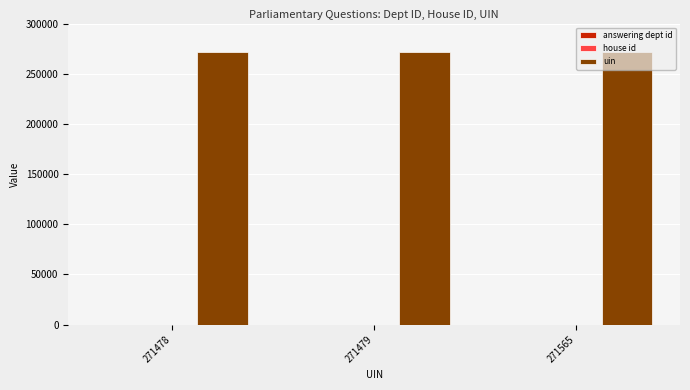

Which series has the largest total across all categories?

uin